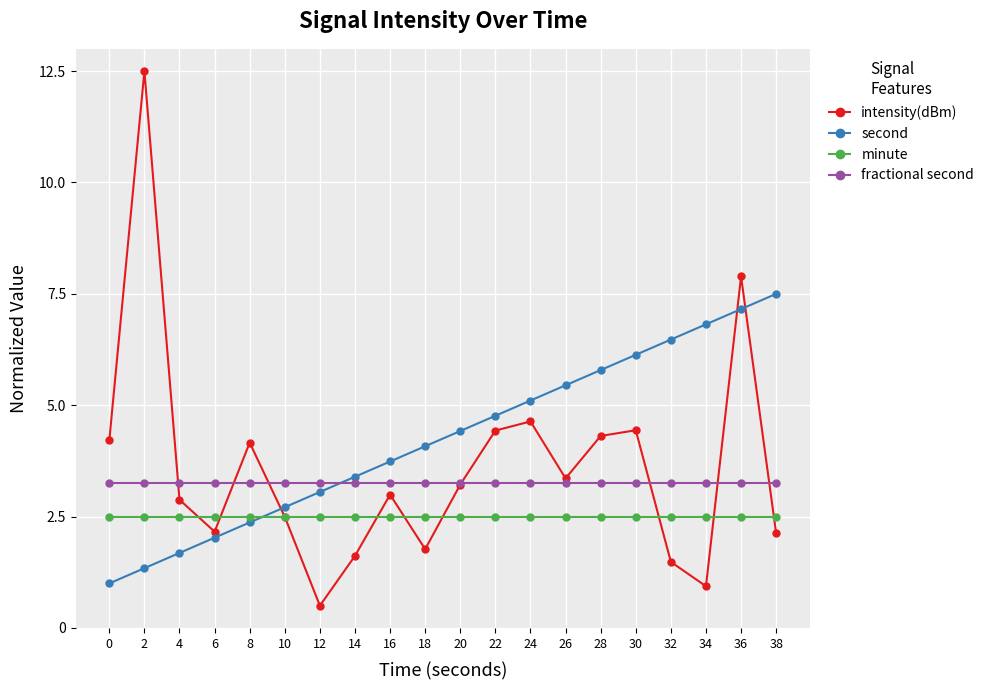

At which category does the chart reach its peak across all series?

2